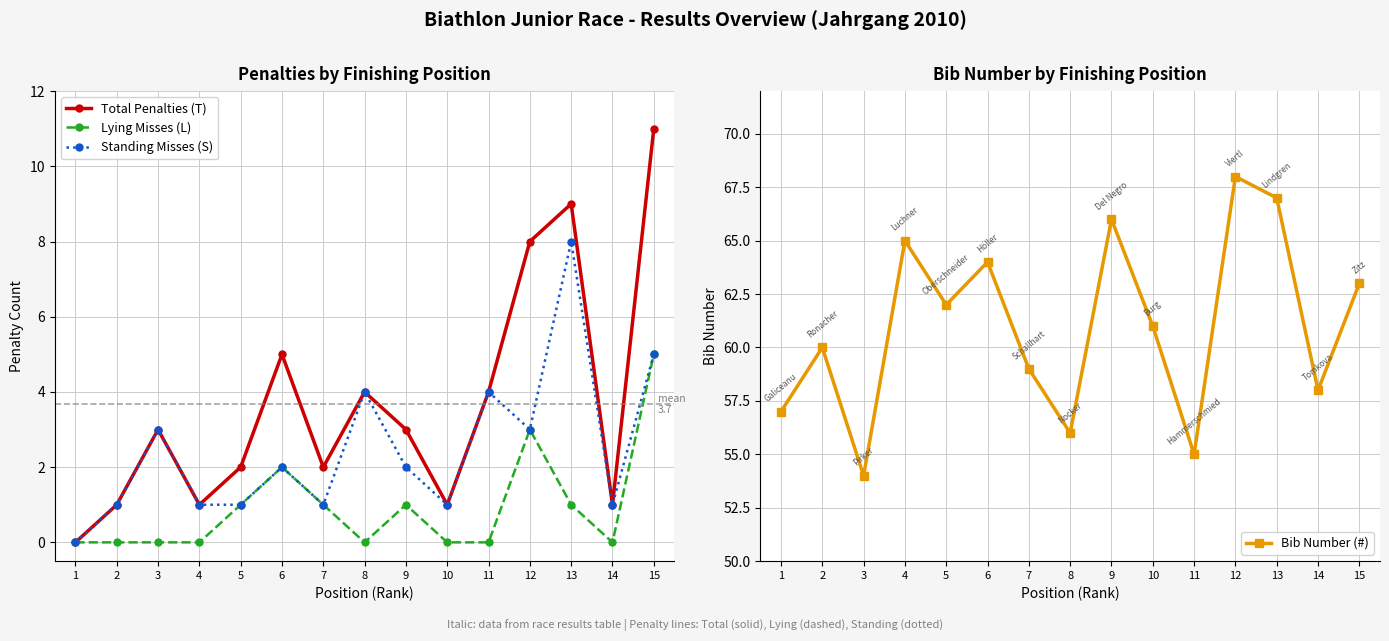

Between 6 and 4, which is larger?

6